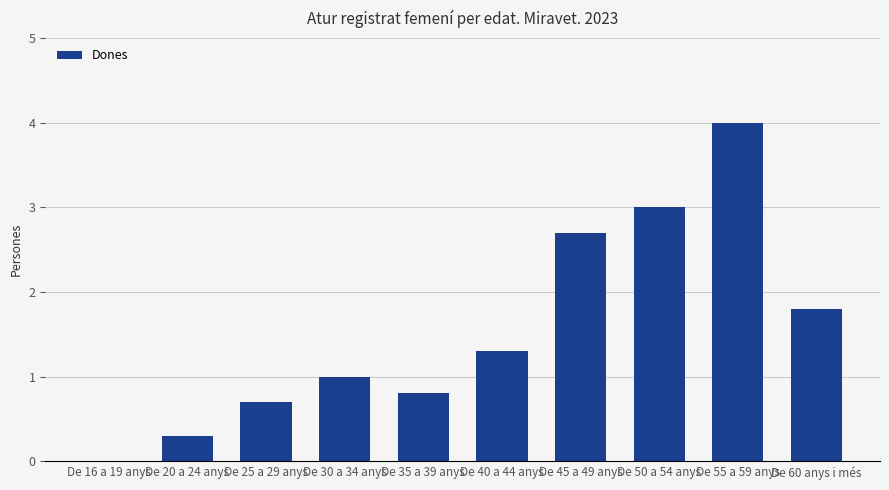

Are the bars horizontal?

No